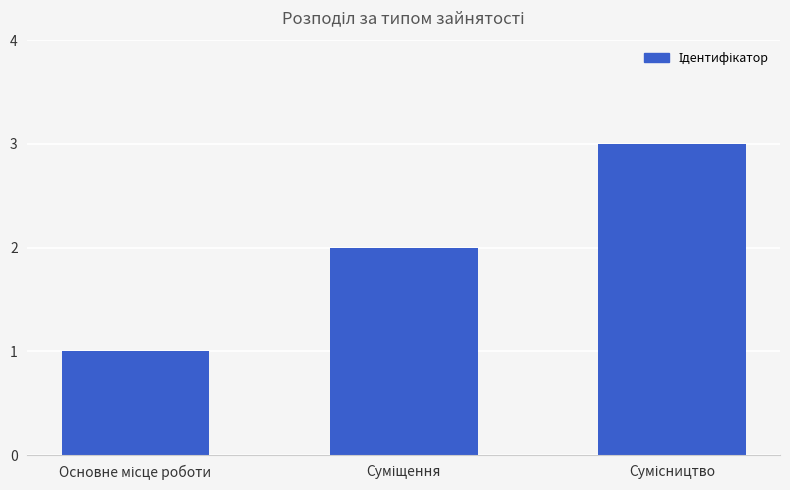

What is the greatest value displayed?

3